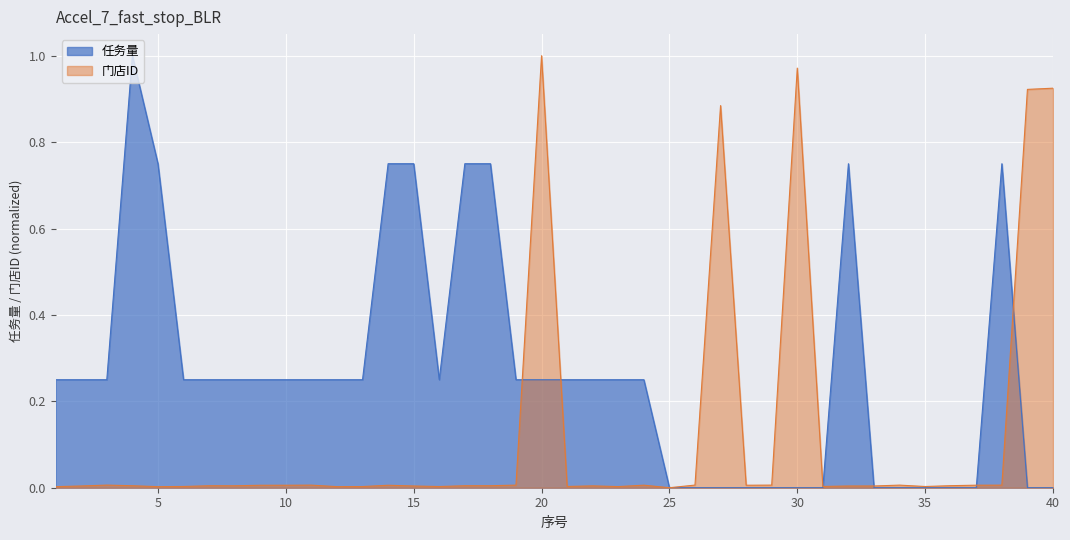

Is the value of 门店ID at 30 greater than the value of 任务量 at 25?

Yes